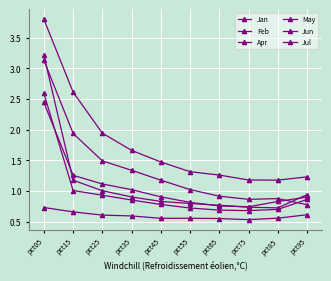

How many distinct data groups are displayed?

6